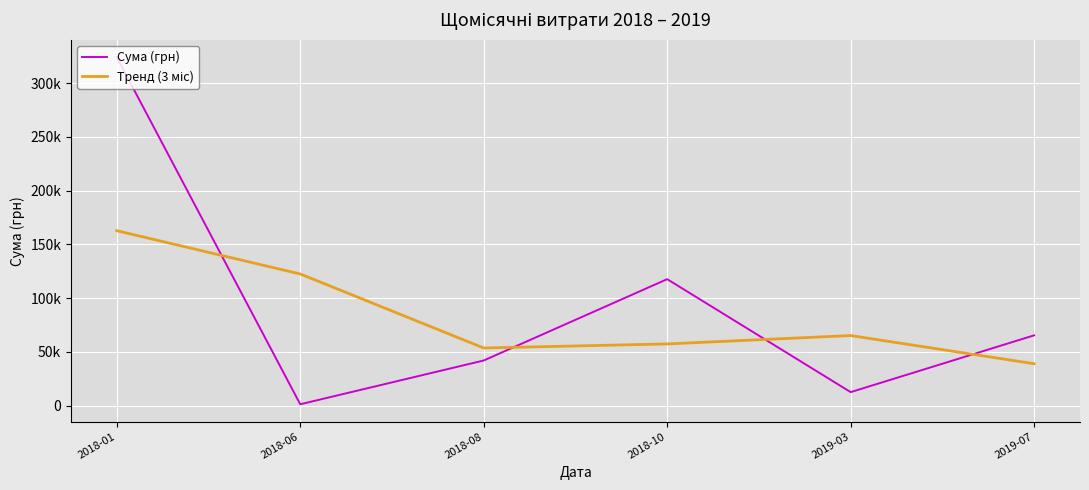

Is this an area chart (filled region under the line)?

No